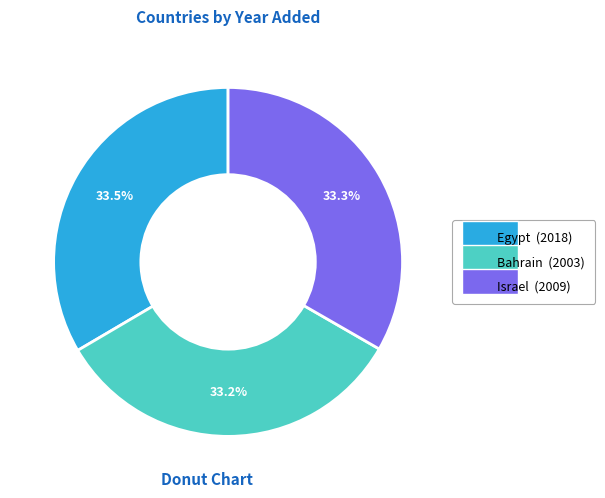

What percentage is the Bahrain slice, to the nearest percent?

33%